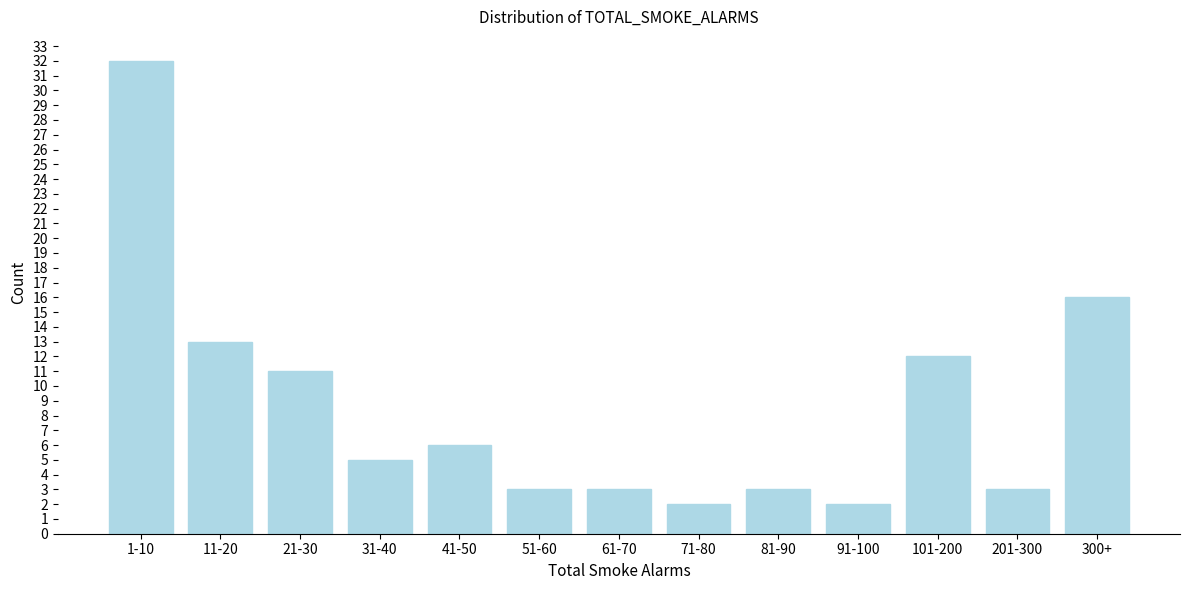

Reading left to right, what are all the values shown in this chart?

1-10=32	11-20=13	21-30=11	31-40=5	41-50=6	51-60=3	61-70=3	71-80=2	81-90=3	91-100=2	101-200=12	201-300=3	300+=16